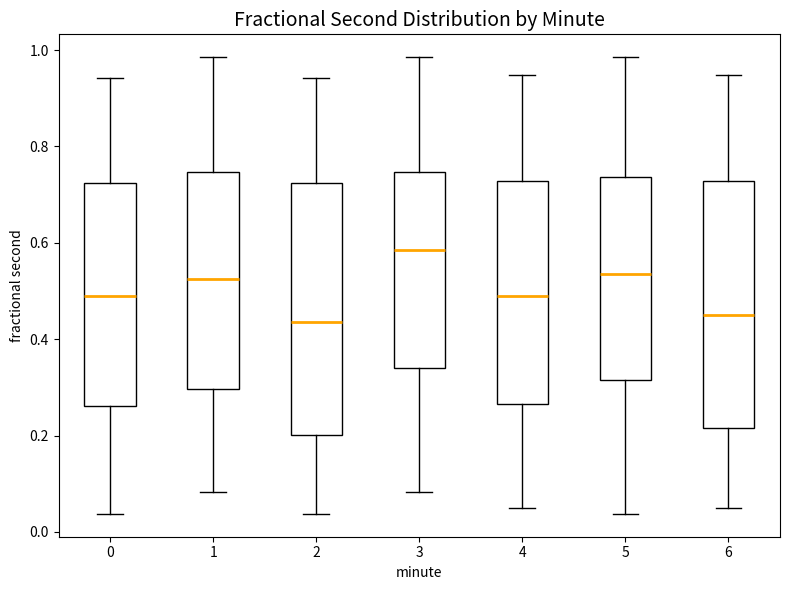

Reading left to right, read every box against the y-axis: the position of its median line, the range the box covers, and the ends of its whiskers. The values are not printed on the chart, so give them approximately, as read against the axis.

0: median 0.48, box 0.26 to 0.72, whiskers 0.04 to 0.94
1: median 0.52, box 0.30 to 0.74, whiskers 0.08 to 0.98
2: median 0.44, box 0.20 to 0.72, whiskers 0.04 to 0.94
3: median 0.58, box 0.34 to 0.74, whiskers 0.08 to 0.98
4: median 0.48, box 0.26 to 0.72, whiskers 0.04 to 0.94
5: median 0.54, box 0.32 to 0.74, whiskers 0.04 to 0.98
6: median 0.46, box 0.22 to 0.72, whiskers 0.04 to 0.94